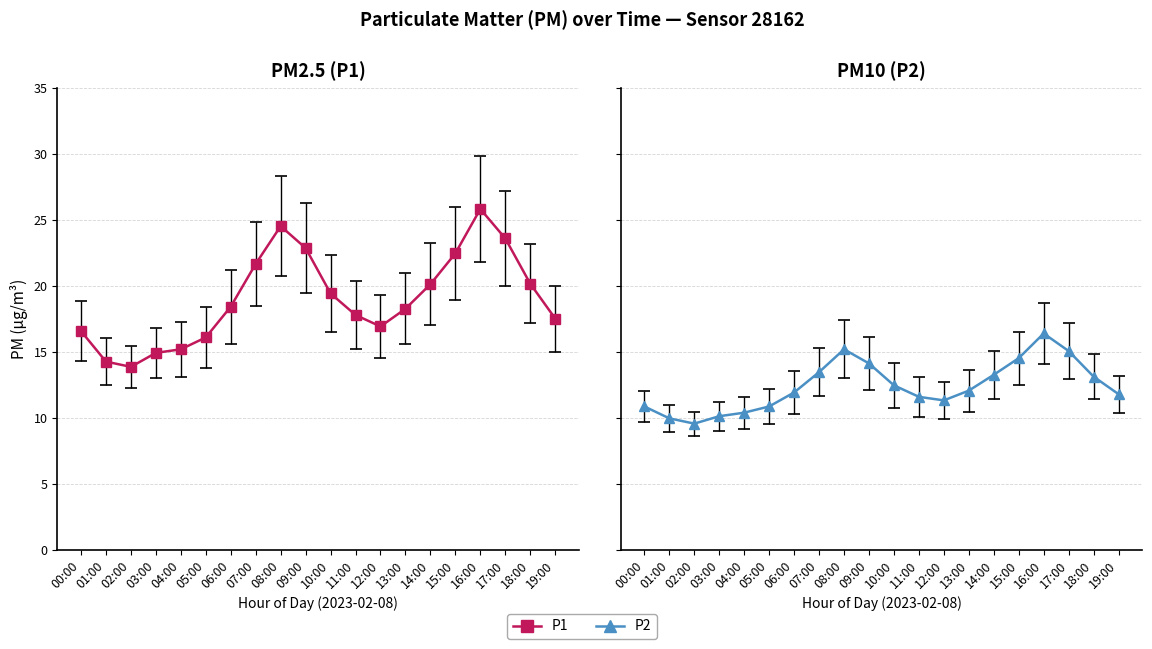

At which label does P1 reach its minimum?

02:00